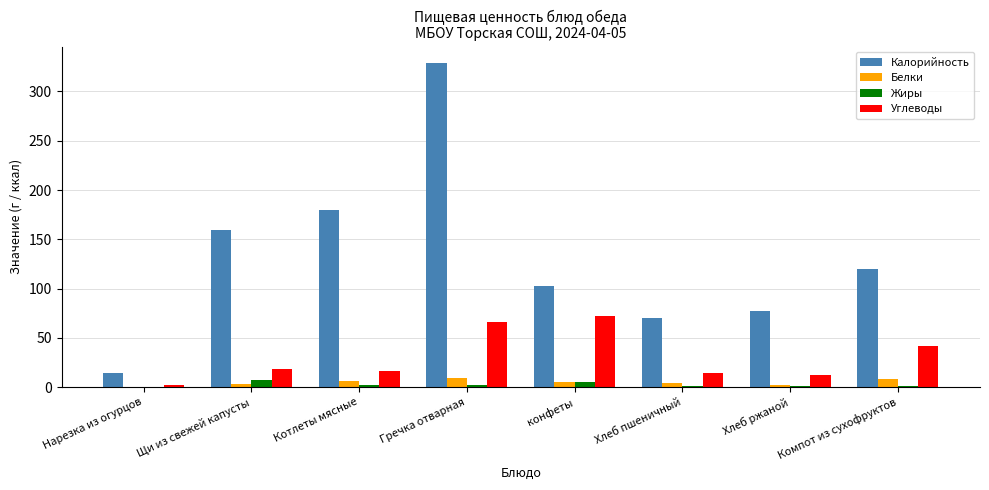

What is the maximum value for Калорийность?

329.0